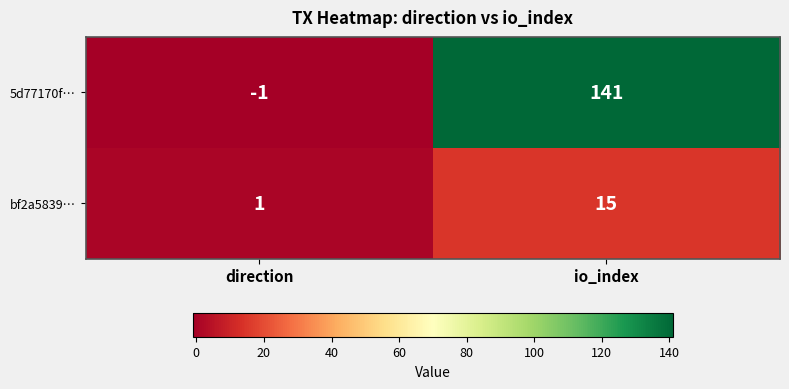

What is the approximate value of 5d77170f… at io_index?

141